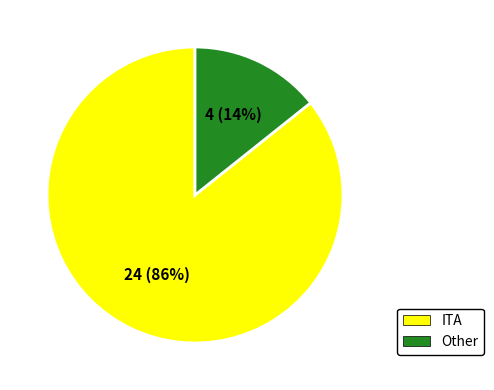

How many slices are in this pie chart?

2